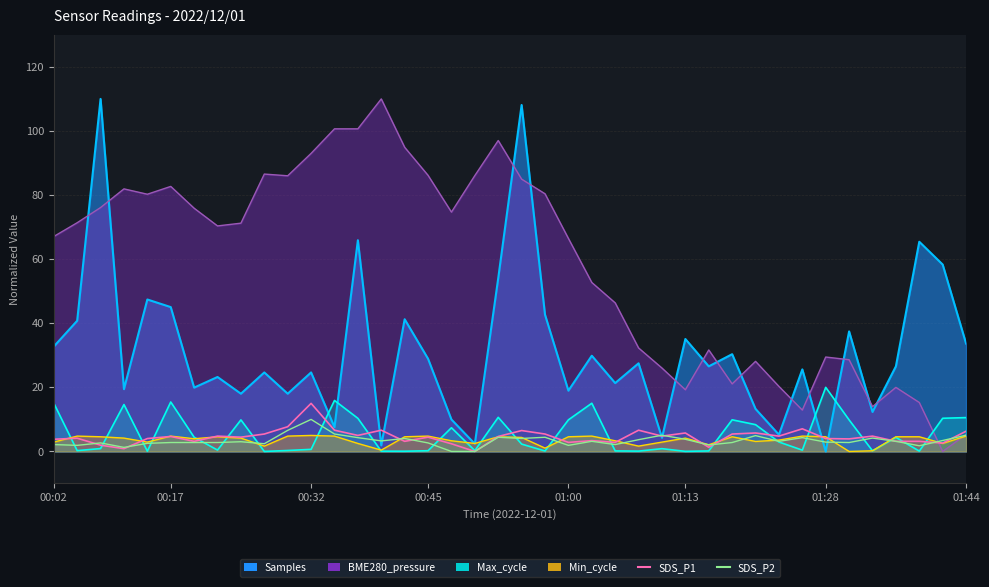

Is the value of SDS_P1 at 32 greater than the value of SDS_P2 at 18?

Yes